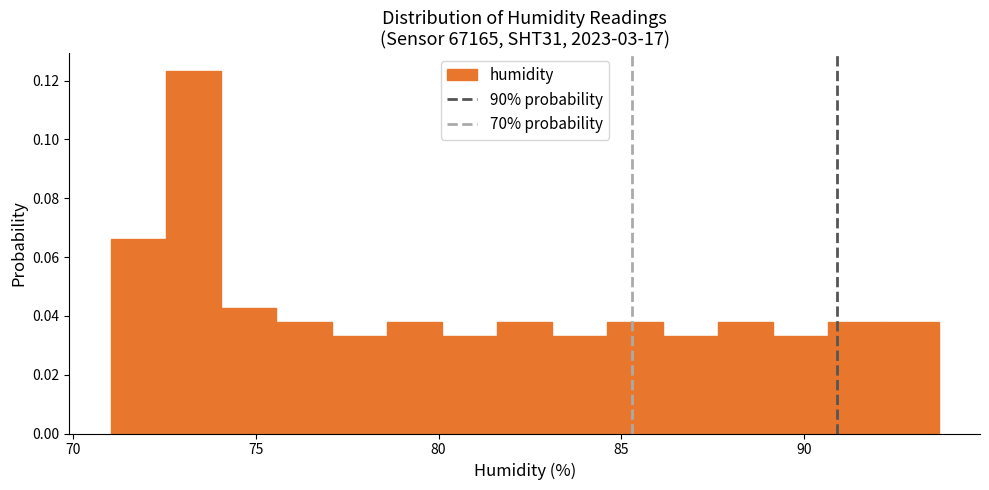

Read against the x-axis, roughly where is the centre of the tallest bar?

73.5